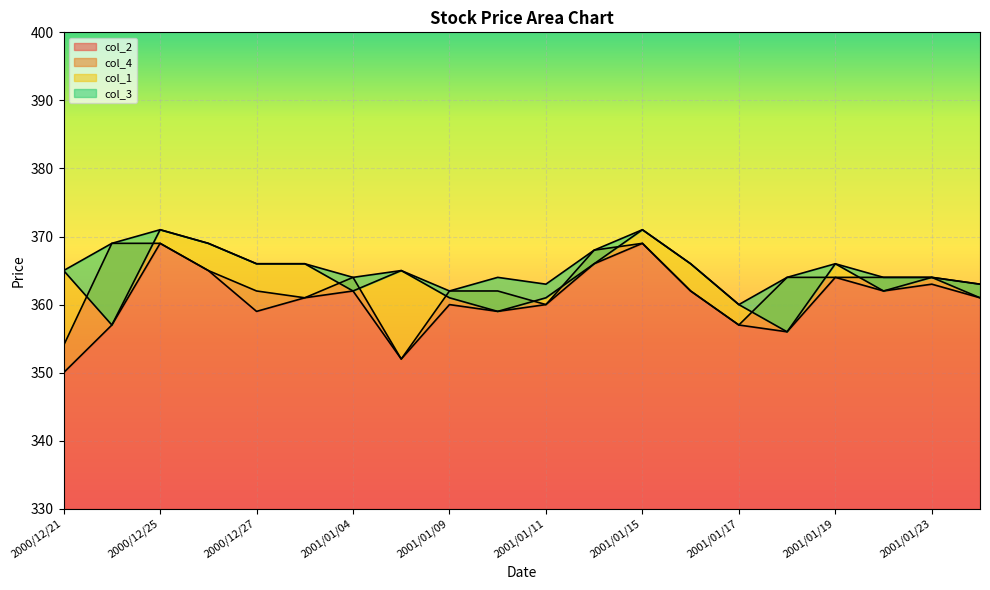

Which category has the lowest value across all series?

2000/12/21